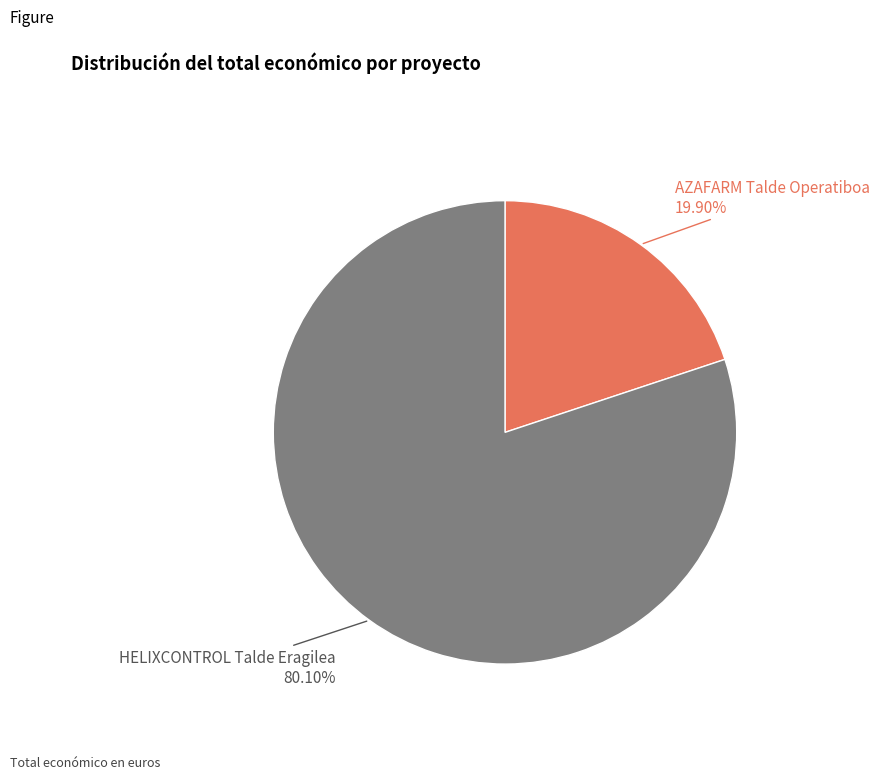

Is there a majority slice in this chart?

Yes